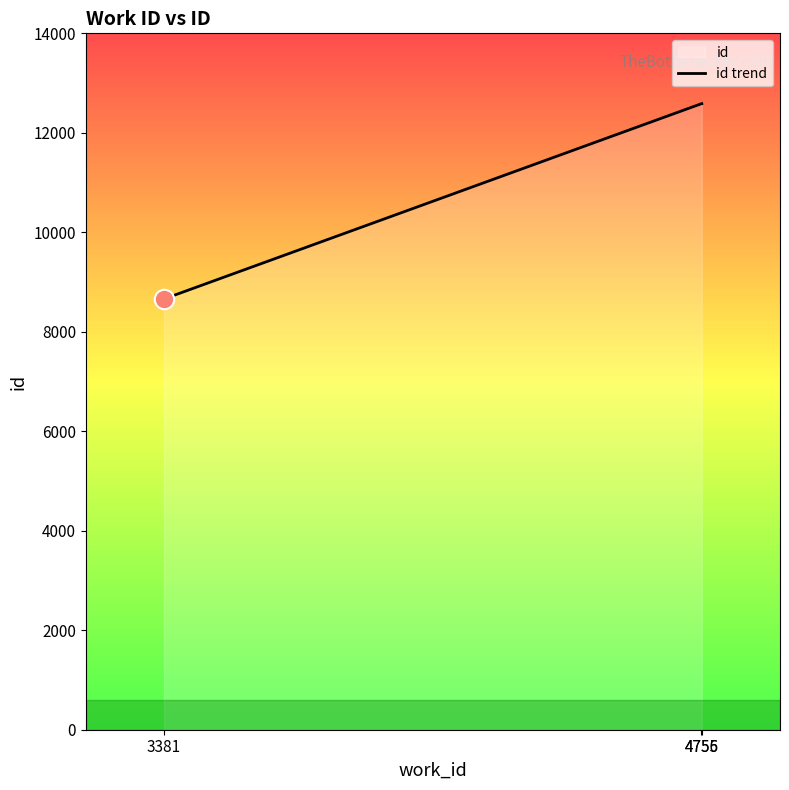

What is the value of the 1st point from the left?

8660